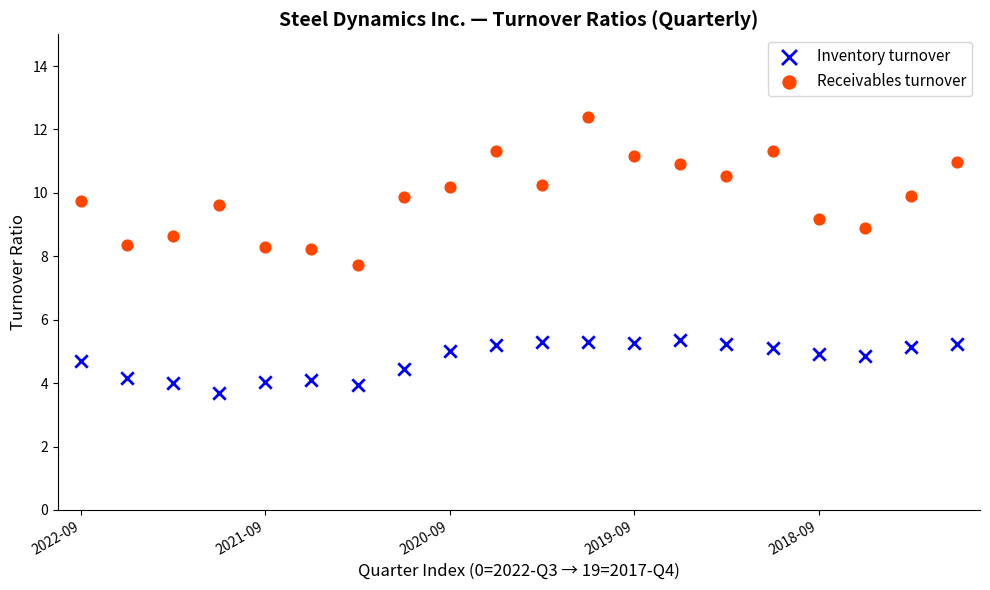

Which series has the widest spread of Y values?

Receivables turnover